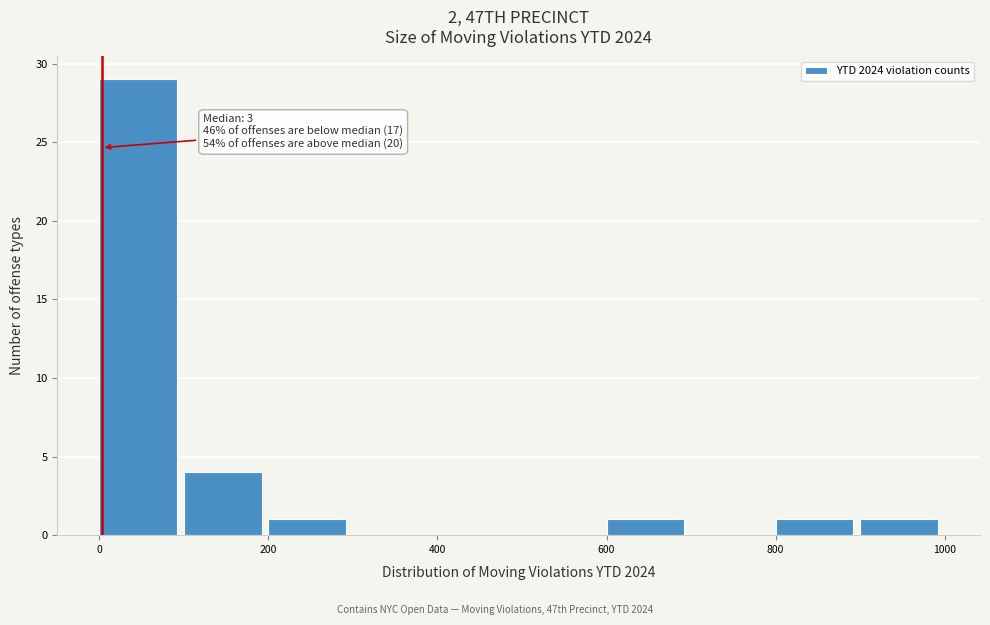

Which range on the x-axis has the tallest bar?

0 to 100